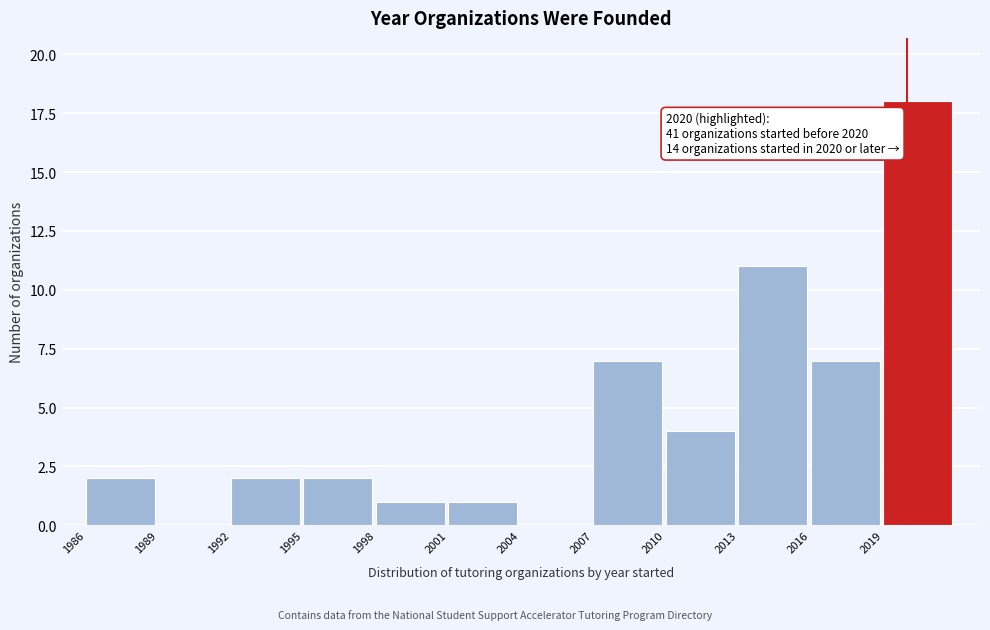

Which range on the x-axis has the tallest bar?

2019 to 2022